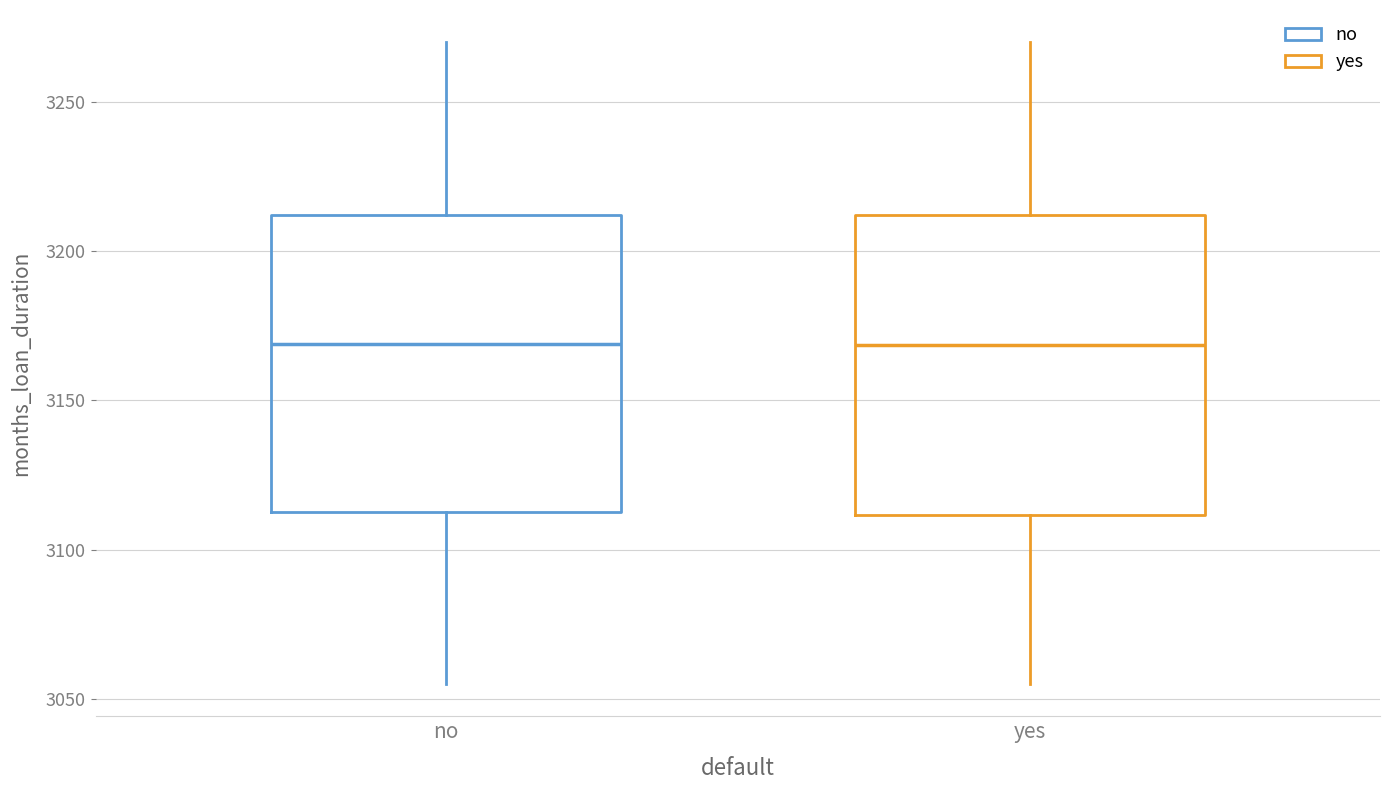

Where is the upper edge of the box for yes on the y-axis? The values are not printed on the chart, so give them approximately, as read against the axis.

3210